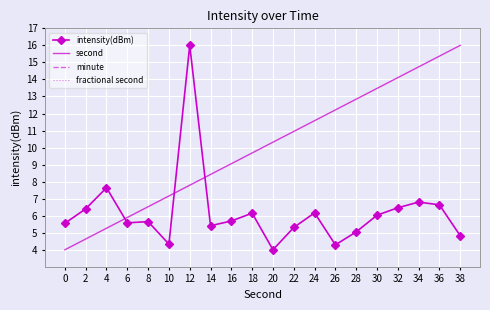

What is the minimum value for minute?

0.5